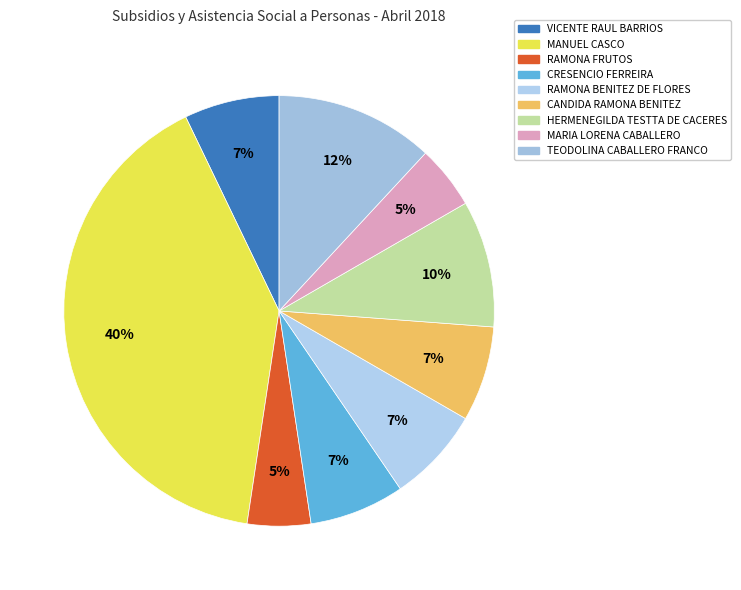

Between VICENTE RAUL BARRIOS and TEODOLINA CABALLERO FRANCO, which is larger?

TEODOLINA CABALLERO FRANCO